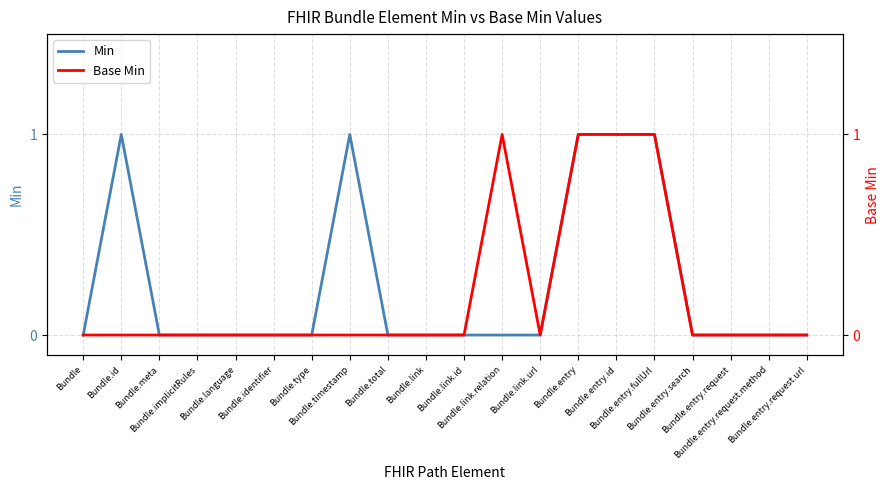

How many lines are shown in the chart?

2